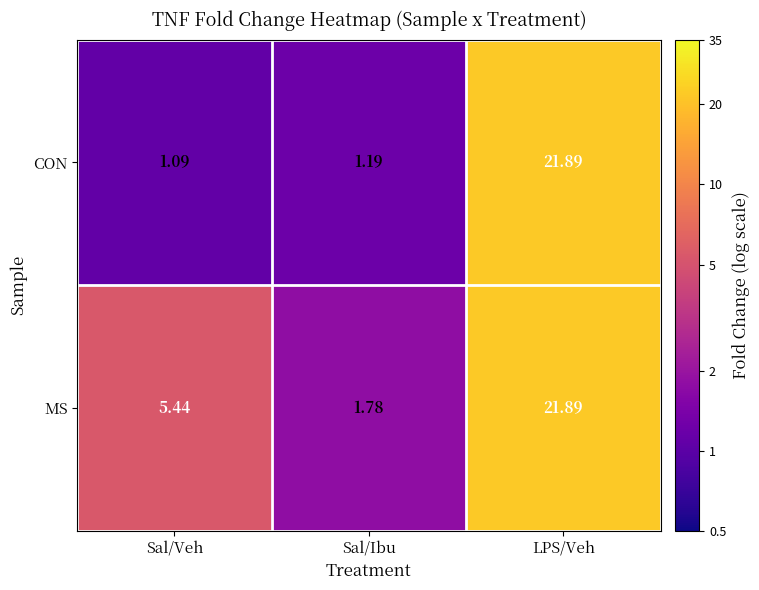

Which series has the largest total across all categories?

MS